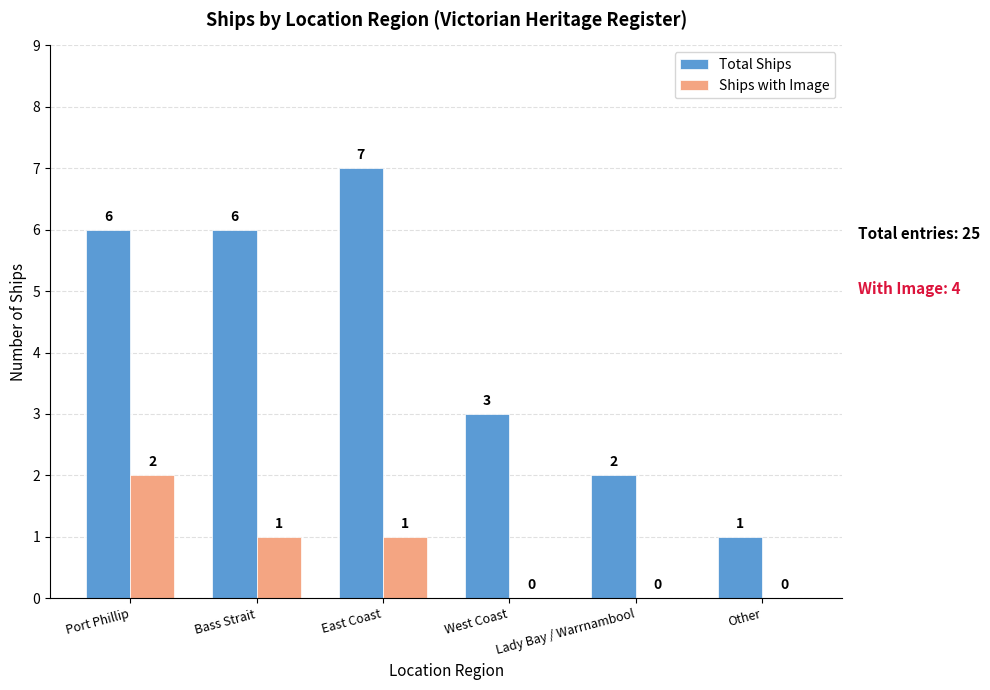

What is the total value across all series at Bass Strait?

7